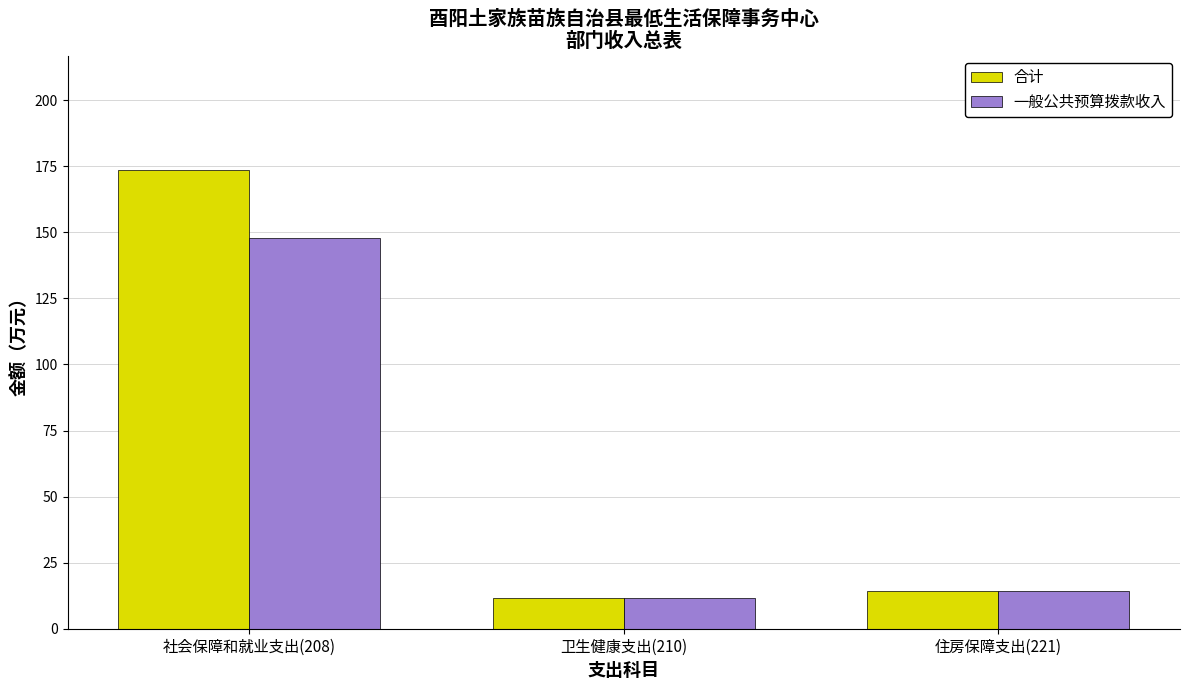

How many distinct data groups are displayed?

2